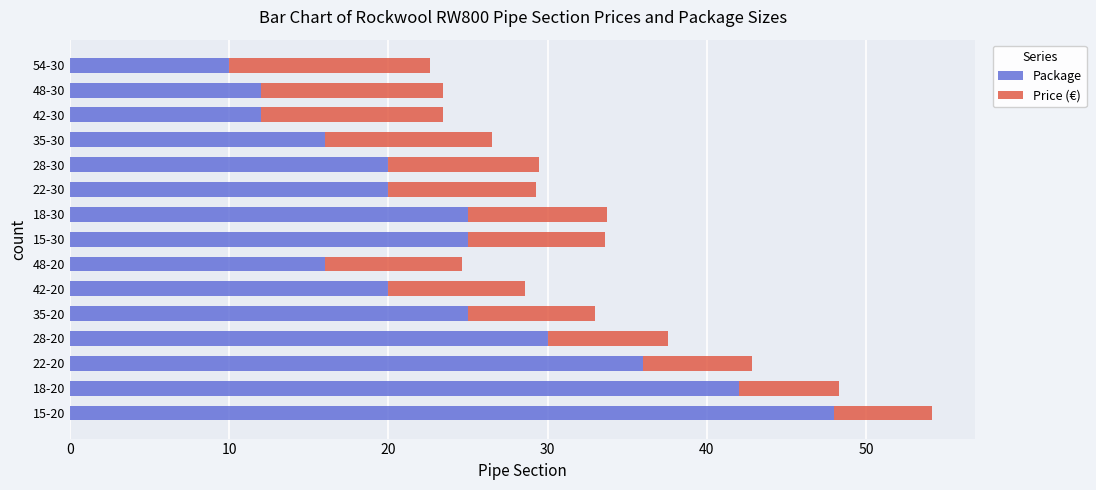

How many categories are shown in the chart?

15